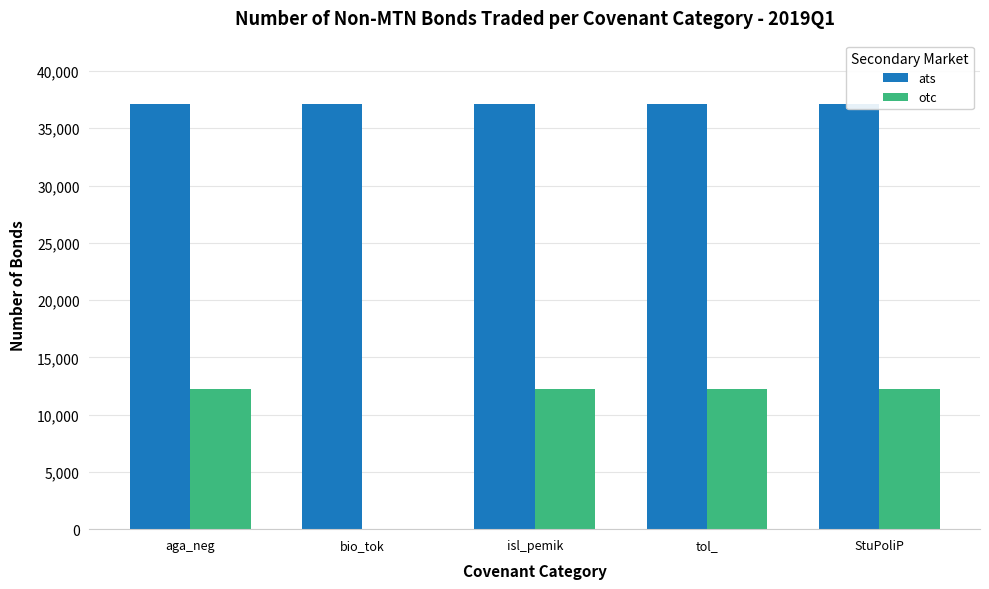

At which category does the chart reach its minimum across all series?

bio_tok